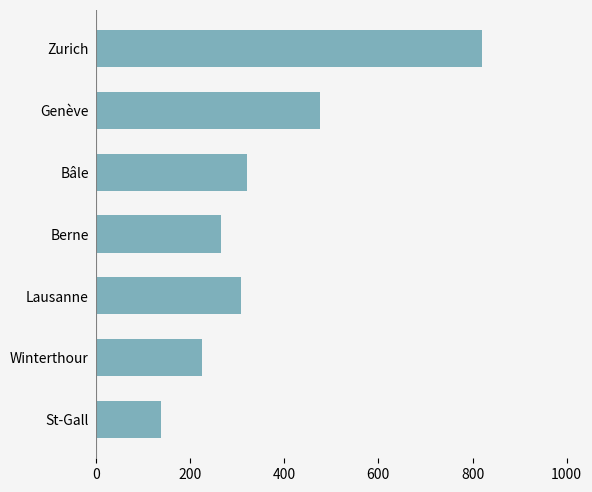

Reading bottom to top, list all the values displayed in this chart.

139	226	309	265	321	477	821